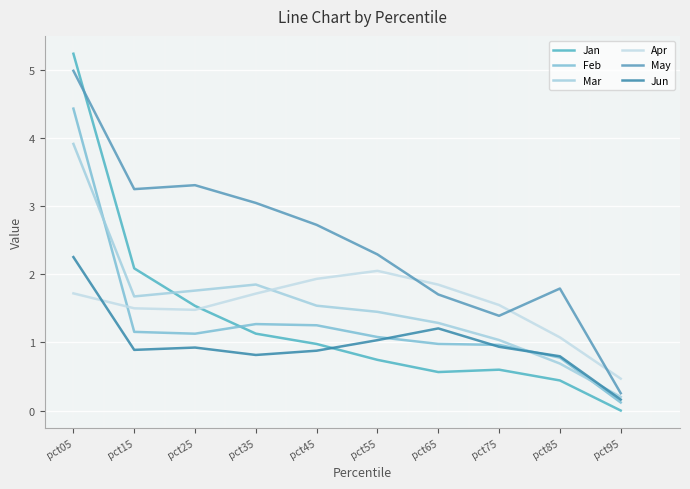

How many interior local valleys does the May series have?

2